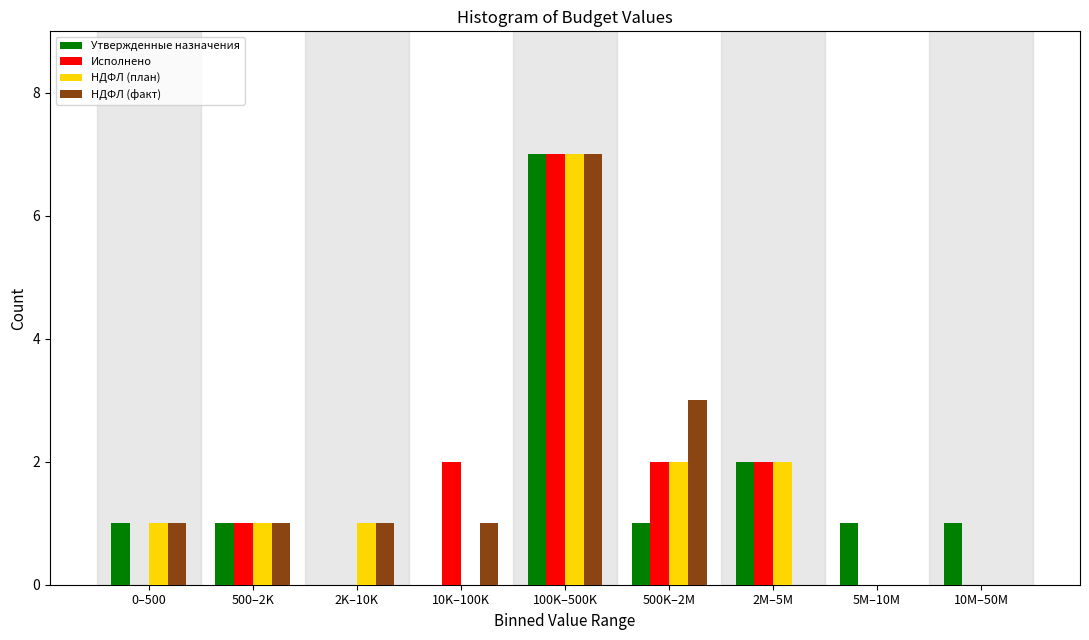

What is the sum of all НДФЛ (план) values?

14